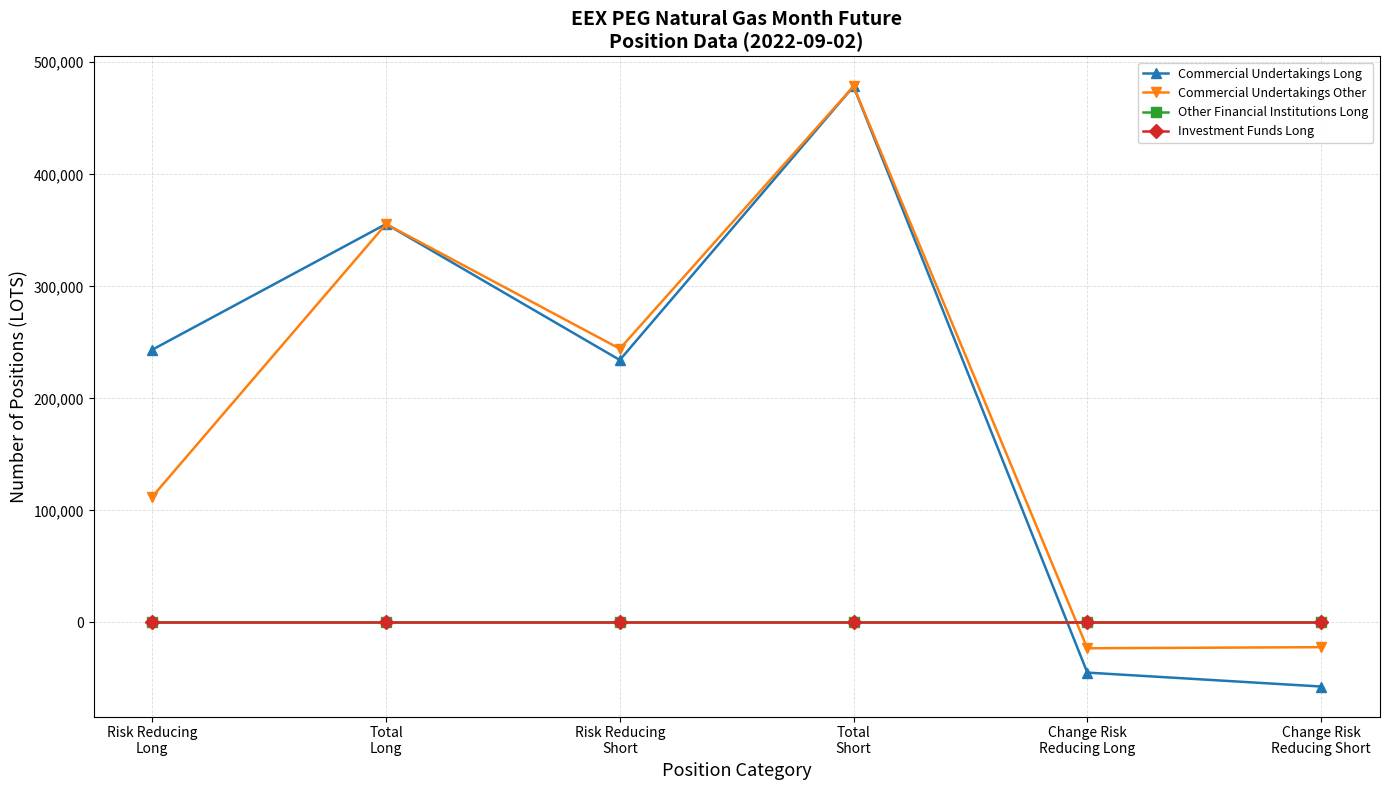

Is this an area chart (filled region under the line)?

No